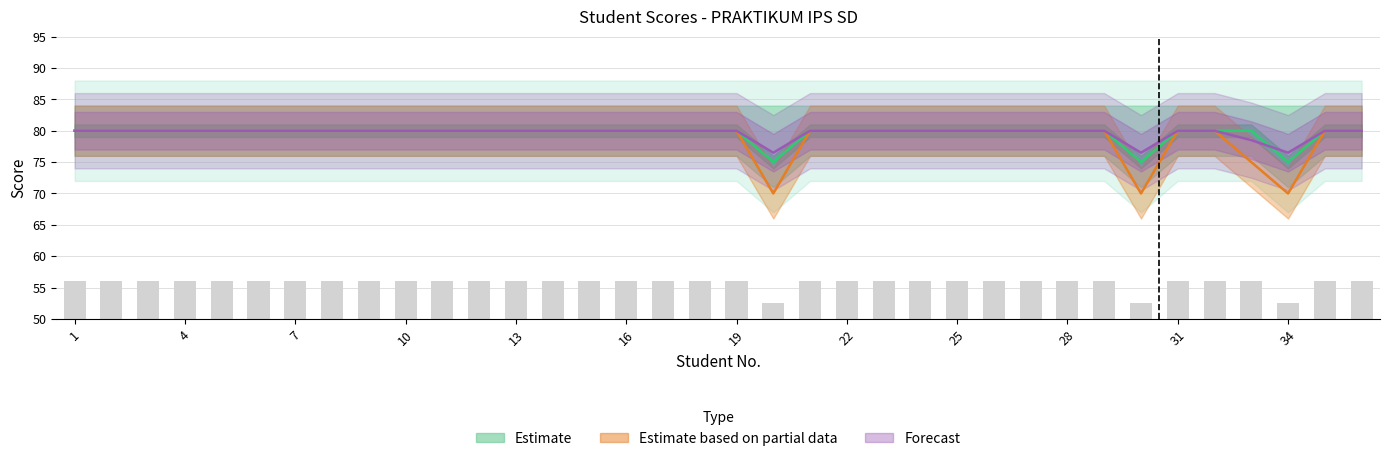

What is the difference between the maximum and second lowest values in the Estimate based on partial data series?

10.0